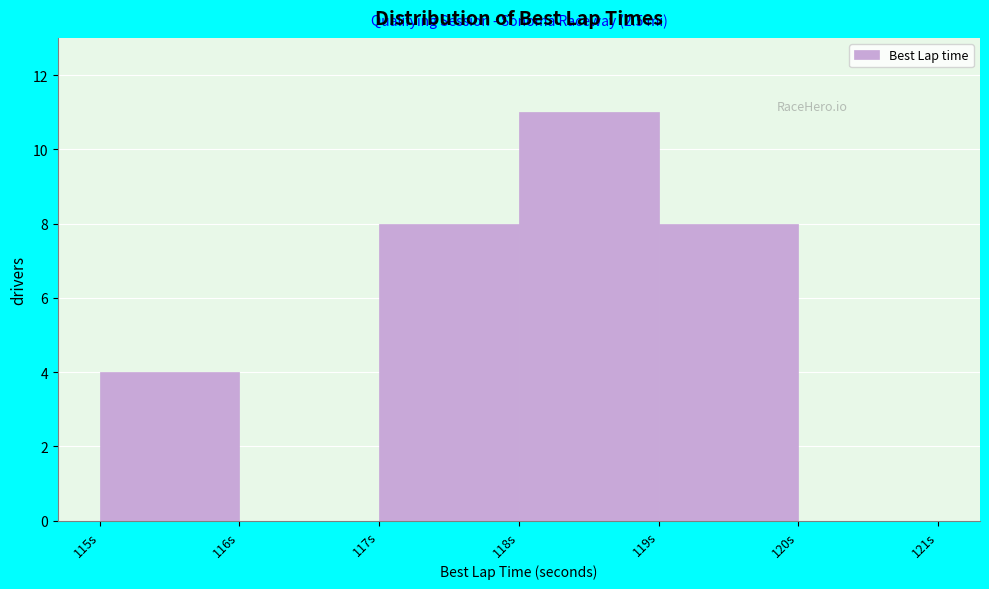

Which range on the x-axis has the tallest bar?

118 to 119